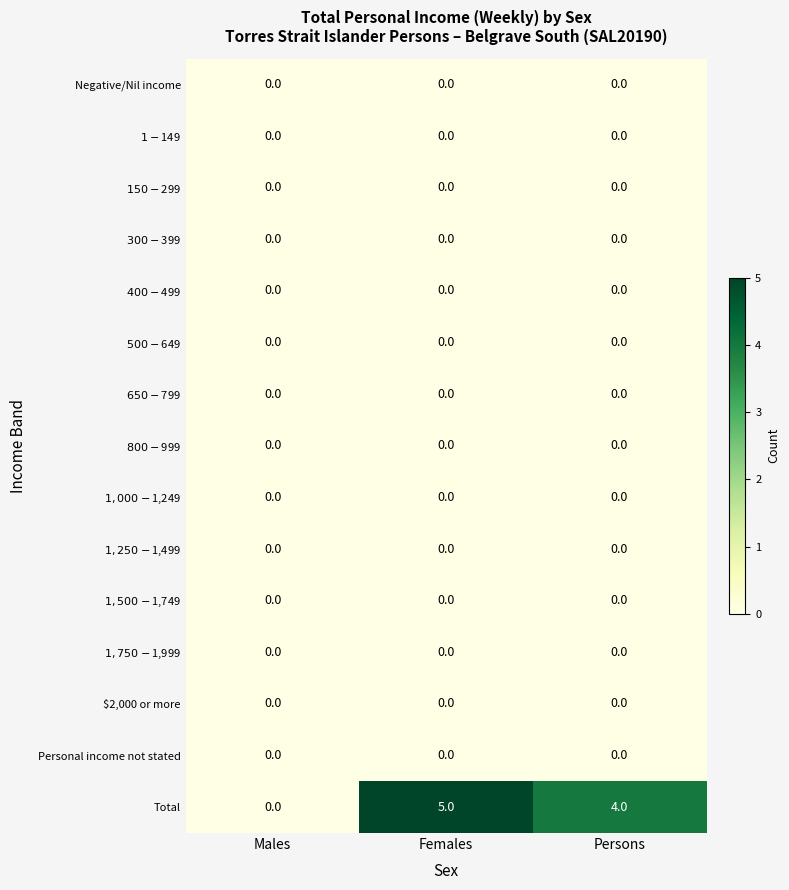

Which category has the highest value in the Total series?

Females